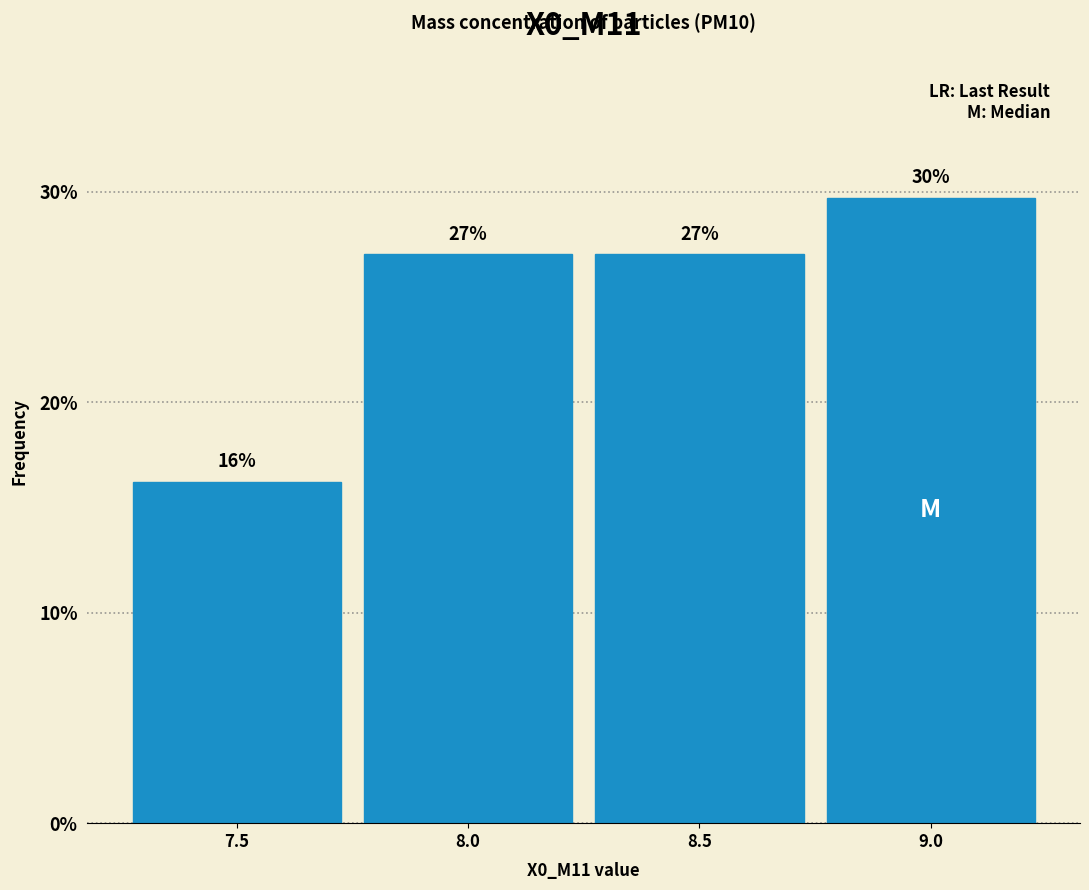

Which category has the lowest value across all series?

7.5